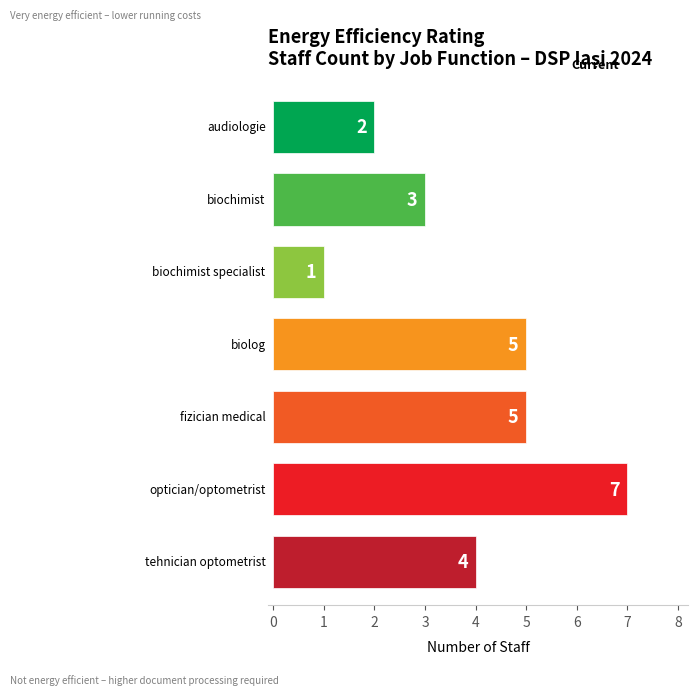

What is the greatest value displayed?

7